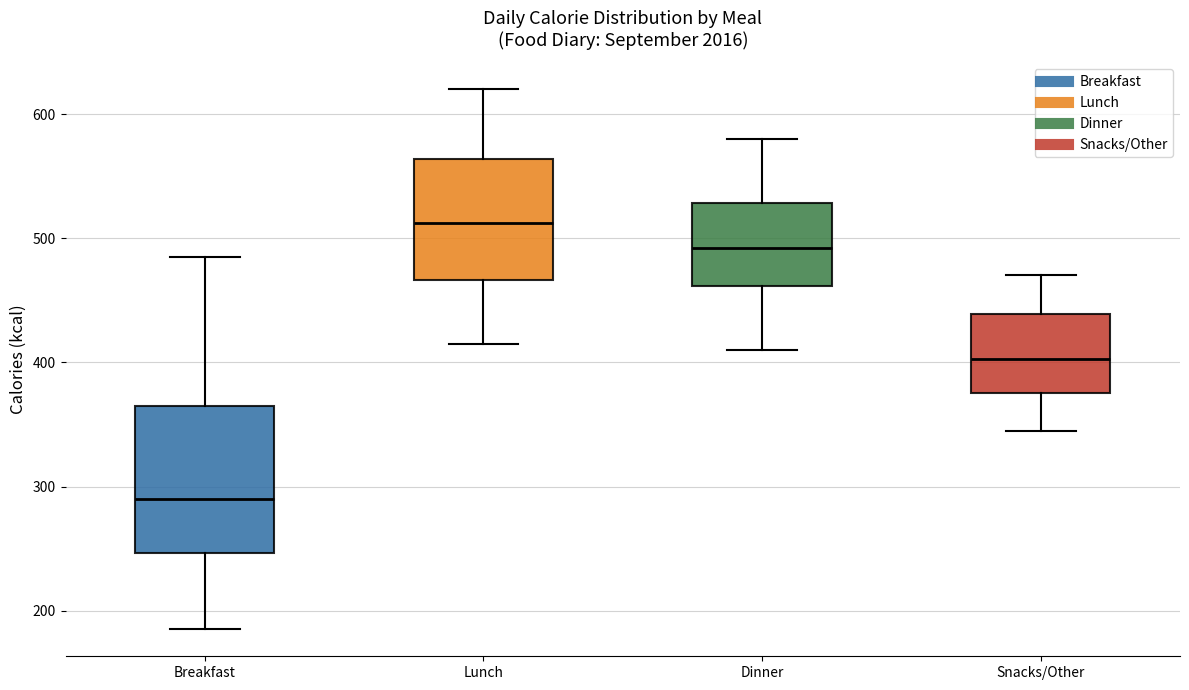

Which box's median line is the lowest?

Breakfast